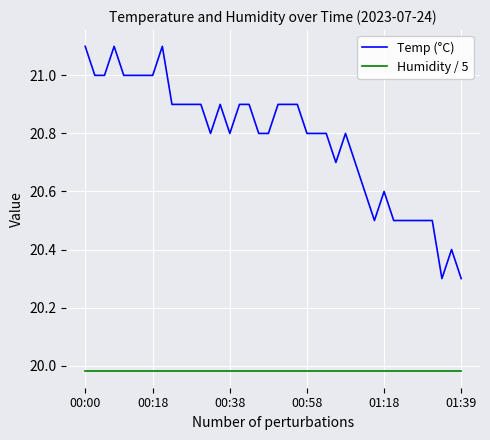

Which series has the largest total across all categories?

Temp (°C)